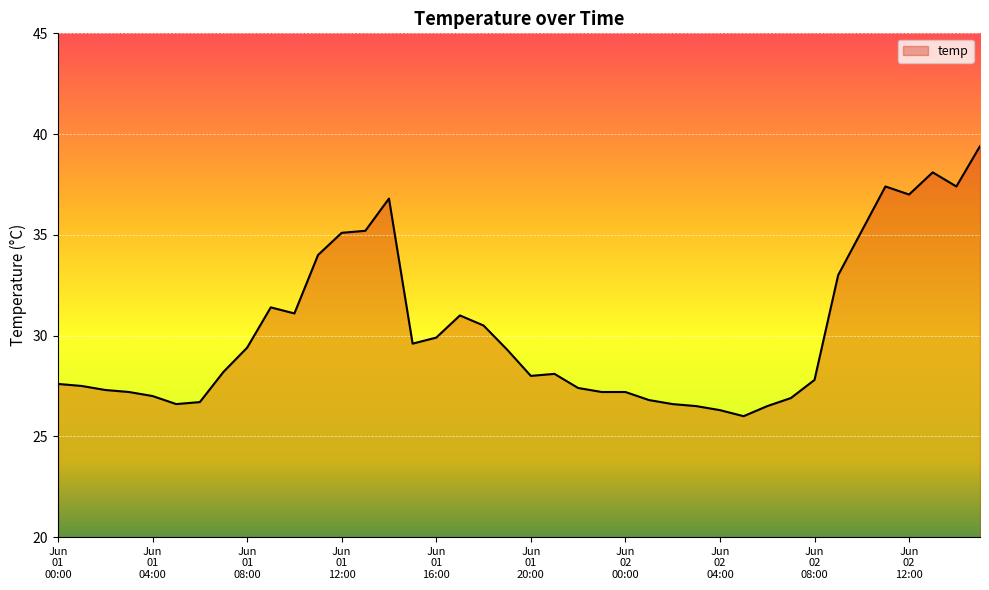

What is the difference between the maximum and minimum values?

13.4